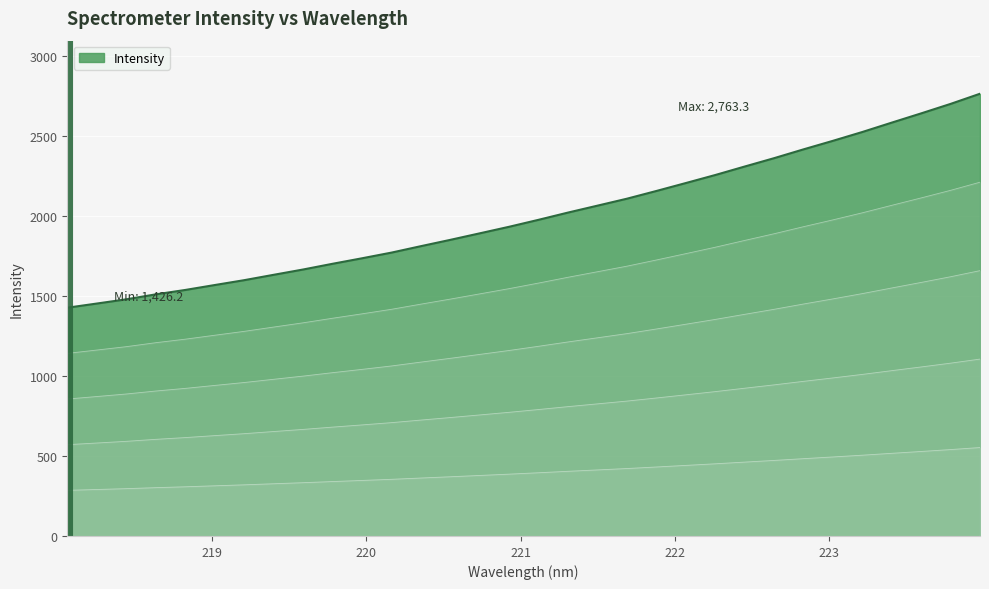

What is the average value?

2003.4